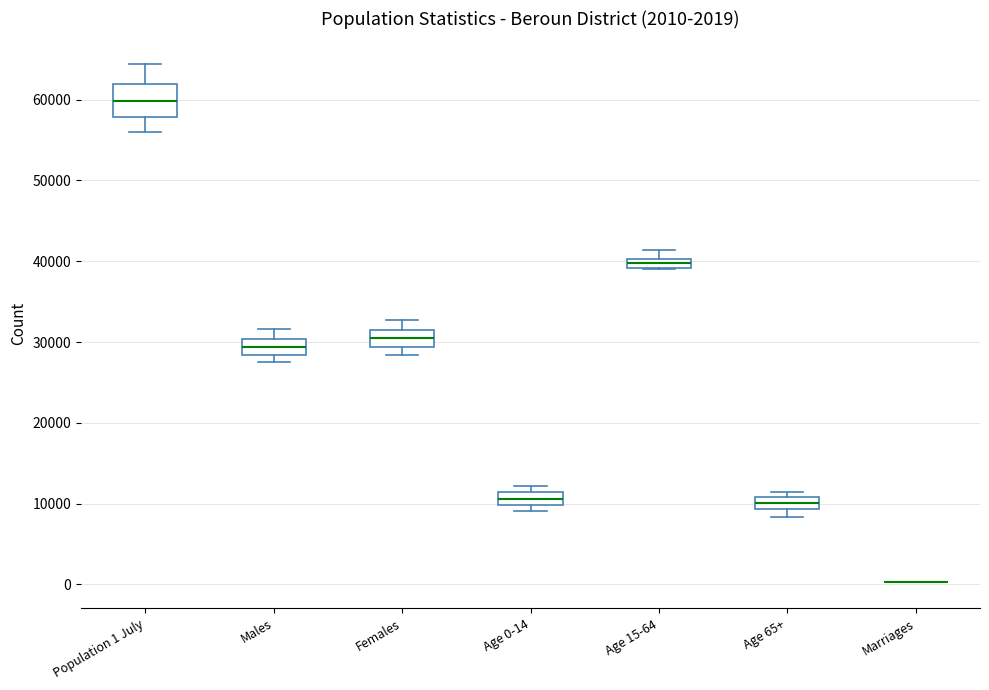

Which box is the tallest, from its lower edge to its upper edge?

Population 1 July